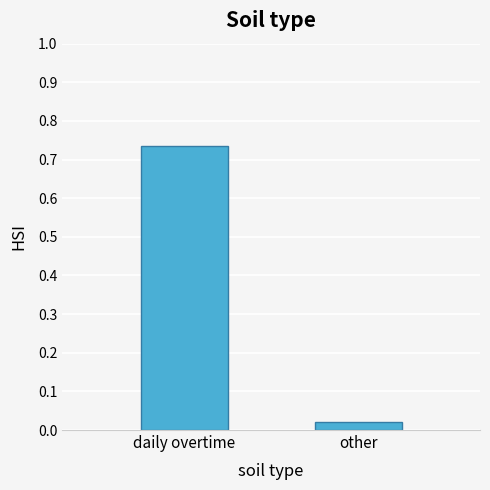

What is the label of the 2nd bar from the left?

other